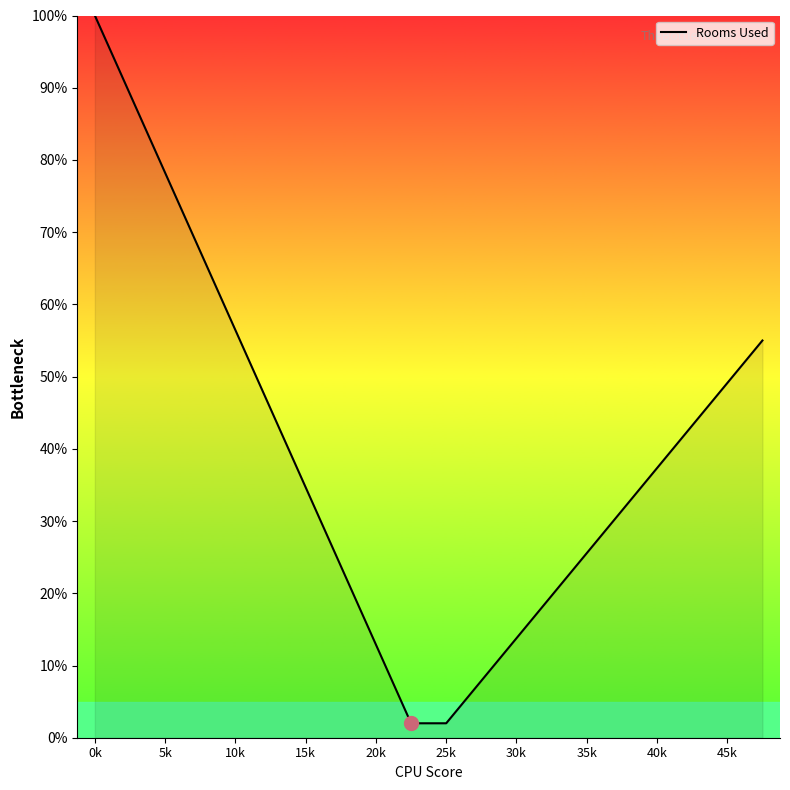

What is the greatest value displayed?

100.0